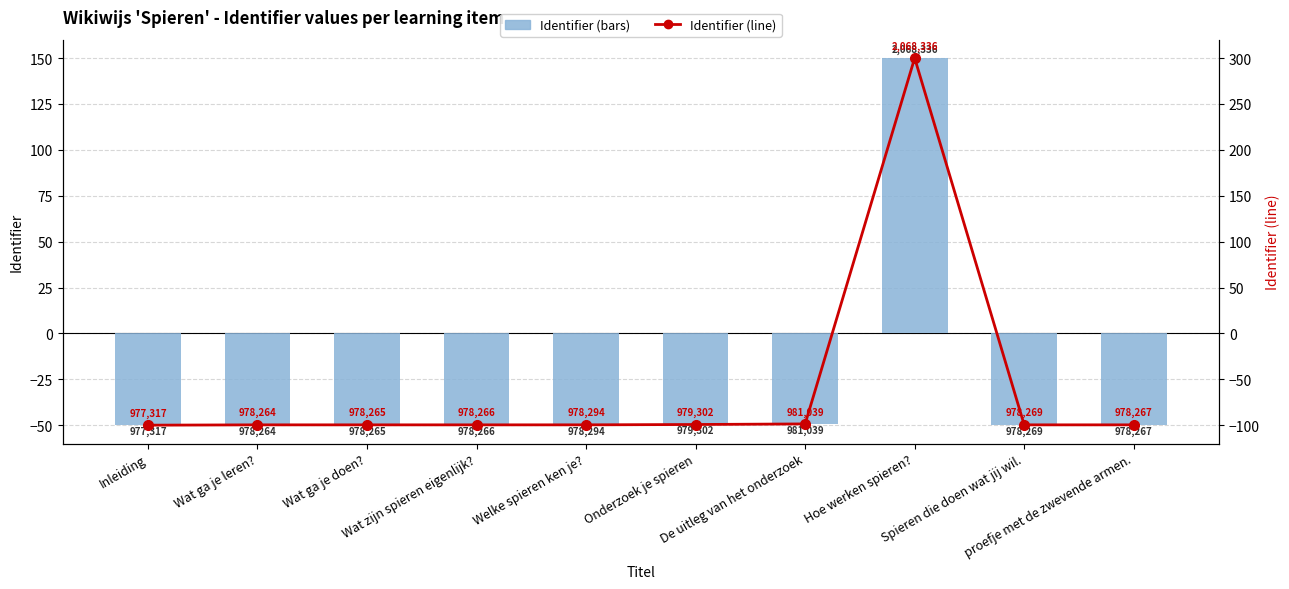

True or false: Identifier (bars) has a value of -49.8 at Wat ga je leren?.

True